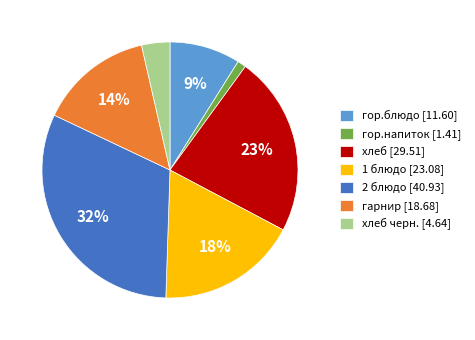

Is it true that хлеб [29.51] is 36% of the pie?

False